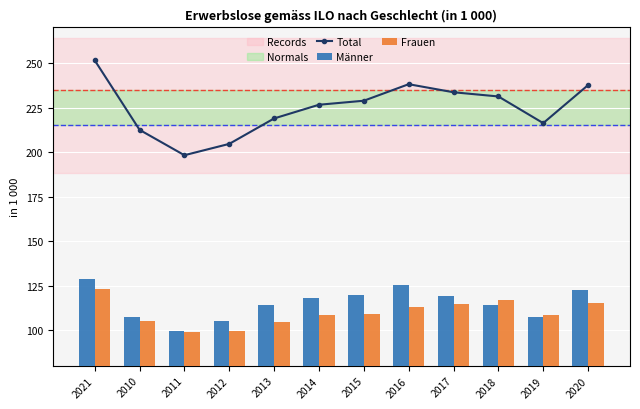

Is it true that Männer equals 68.7 at 2012?

False